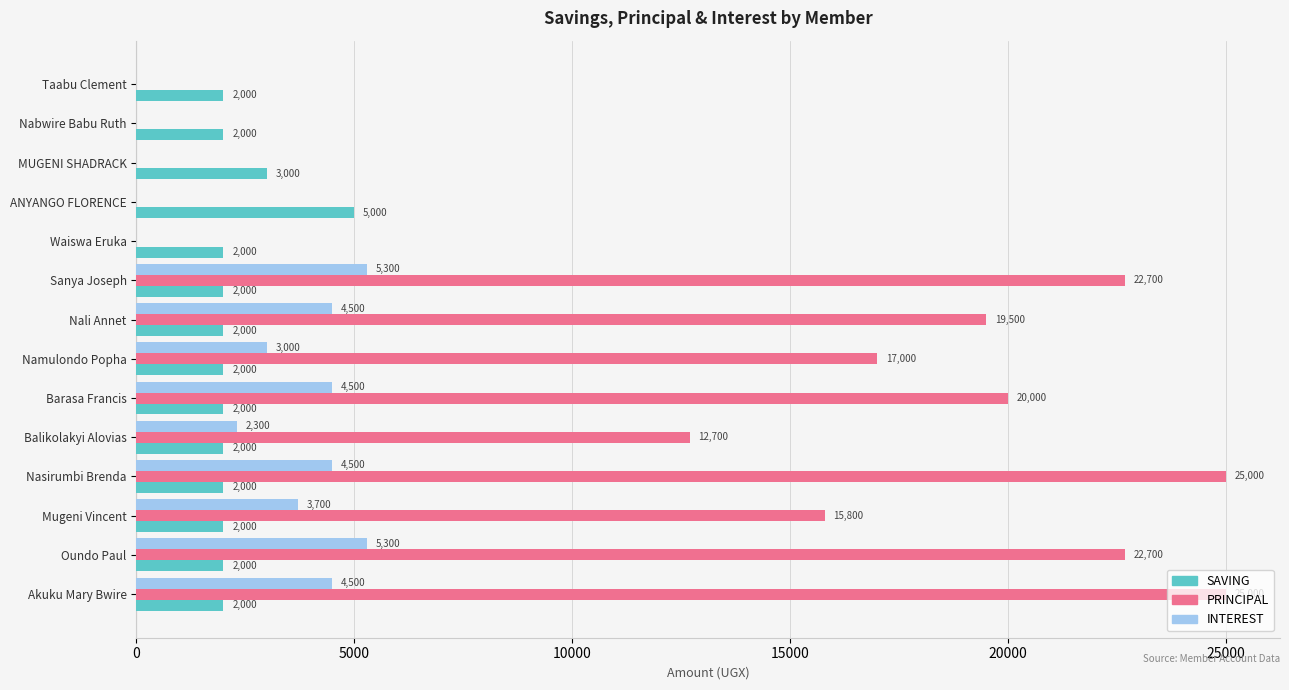

What is the highest value of the SAVING series?

5000